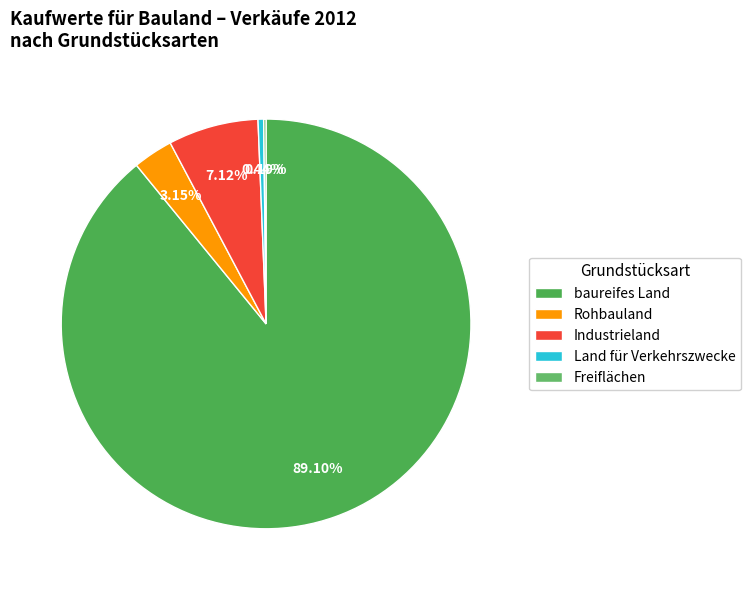

To the nearest percent, what percentage of the pie is baureifes Land?

89%